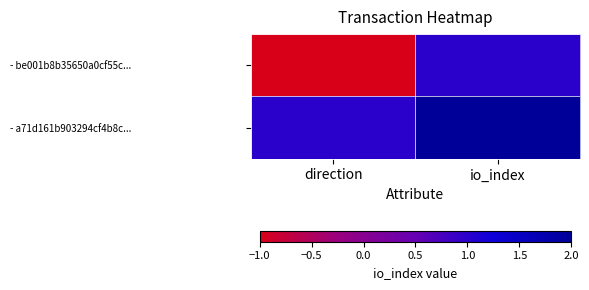

Reading left to right, extract all data points from this chart.

- be001b8b35650a0cf55c...: direction=-1	io_index=1
- a71d161b903294cf4b8c...: direction=1	io_index=2